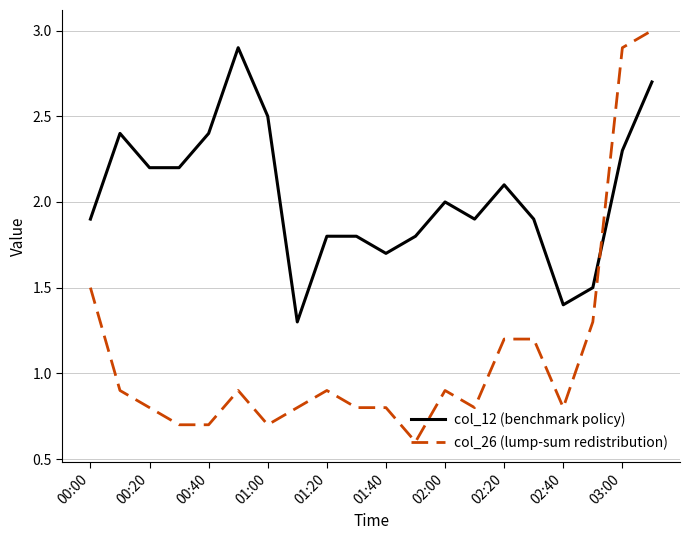

Which series has the largest range (max minus min)?

col_26 (lump-sum redistribution)